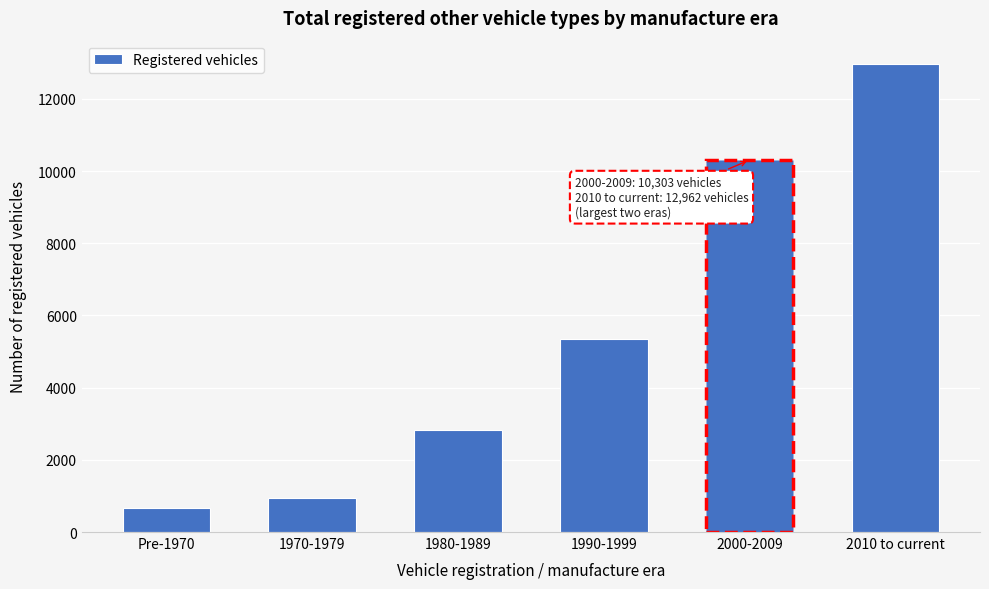

Reading right to left, transcribe all the data shown in this chart.

2010 to current=12962	2000-2009=10303	1990-1999=5357	1980-1989=2835	1970-1979=935	Pre-1970=662